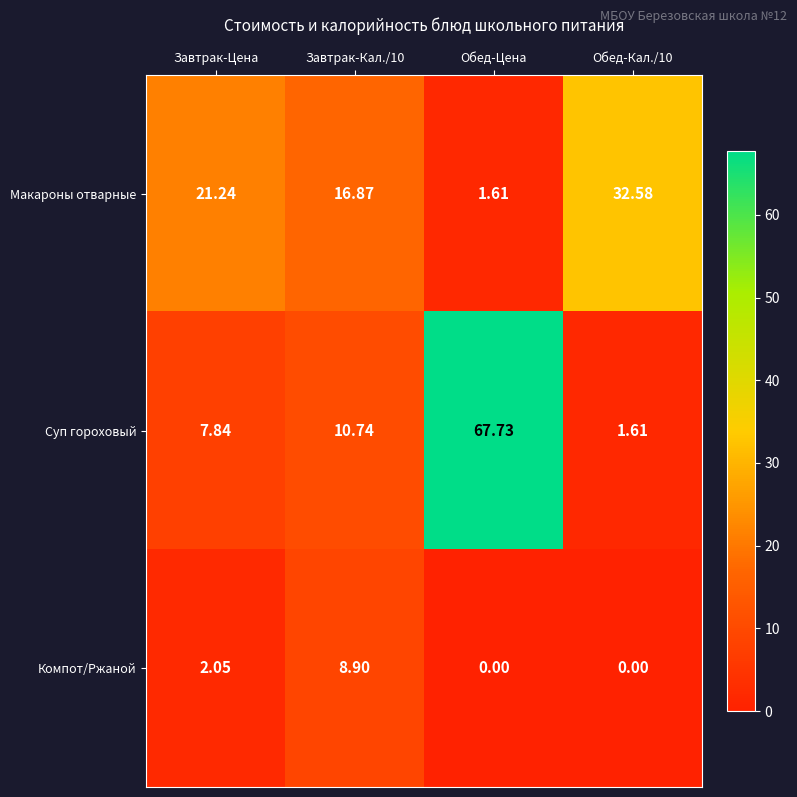

Which series has the largest range (max minus min)?

Суп гороховый